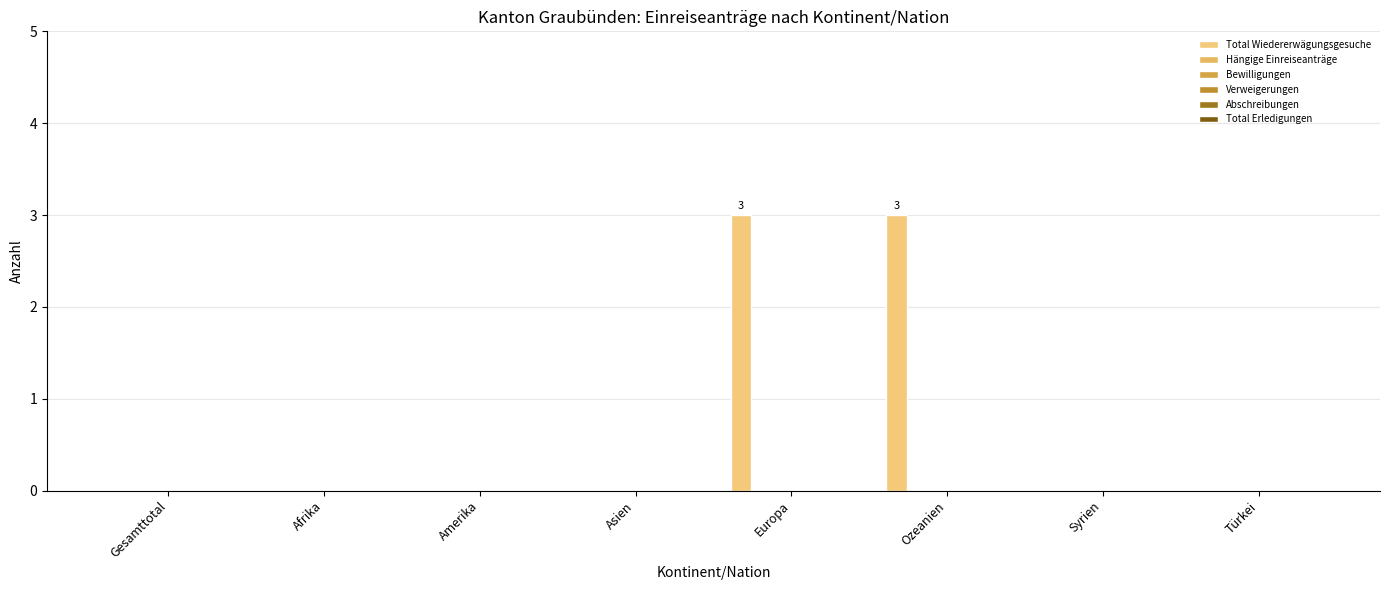

How many categories are shown in the chart?

8